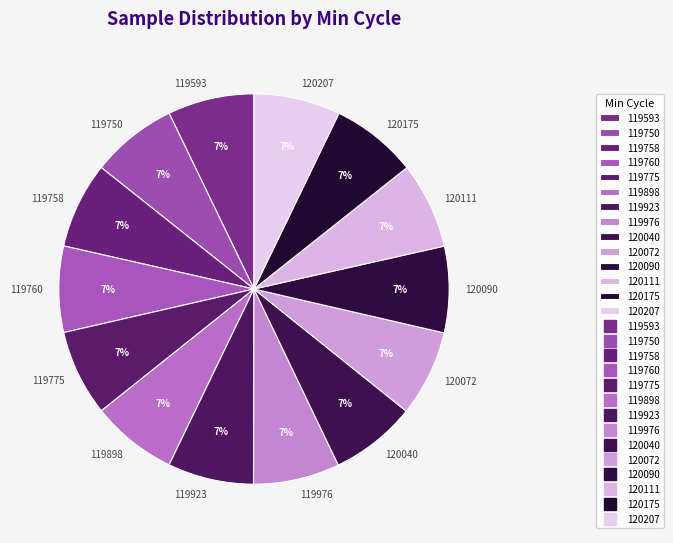

To the nearest percent, what is the combined percentage of 119923 and 120090?

14%